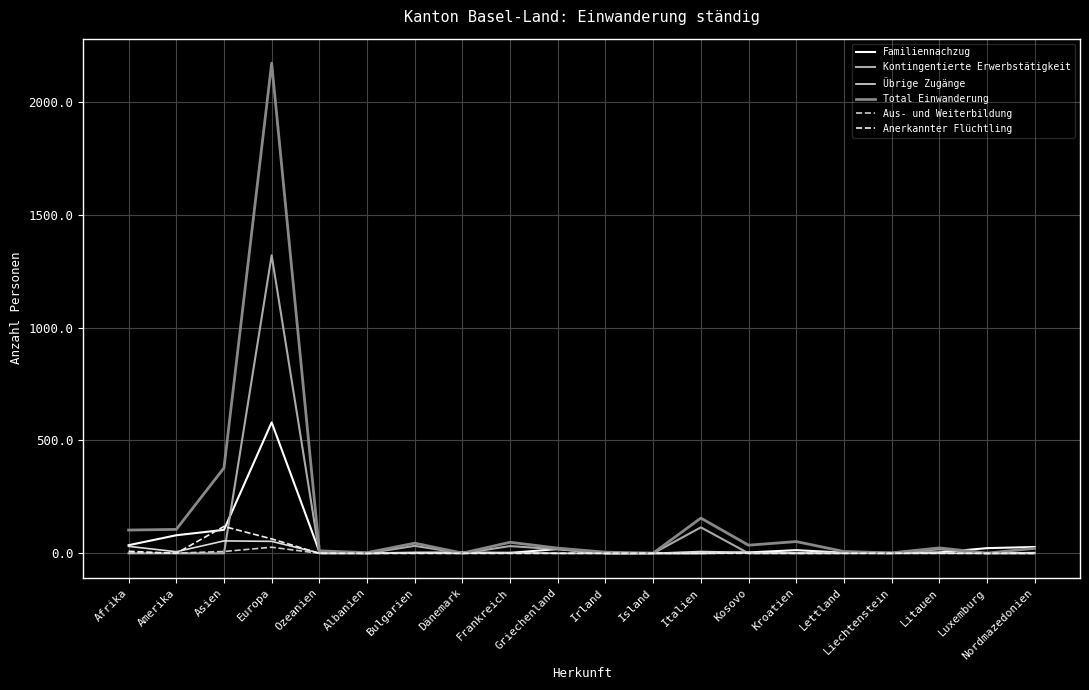

True or false: Anerkannter Flüchtling has a value of 0 at Nordmazedonien.

True